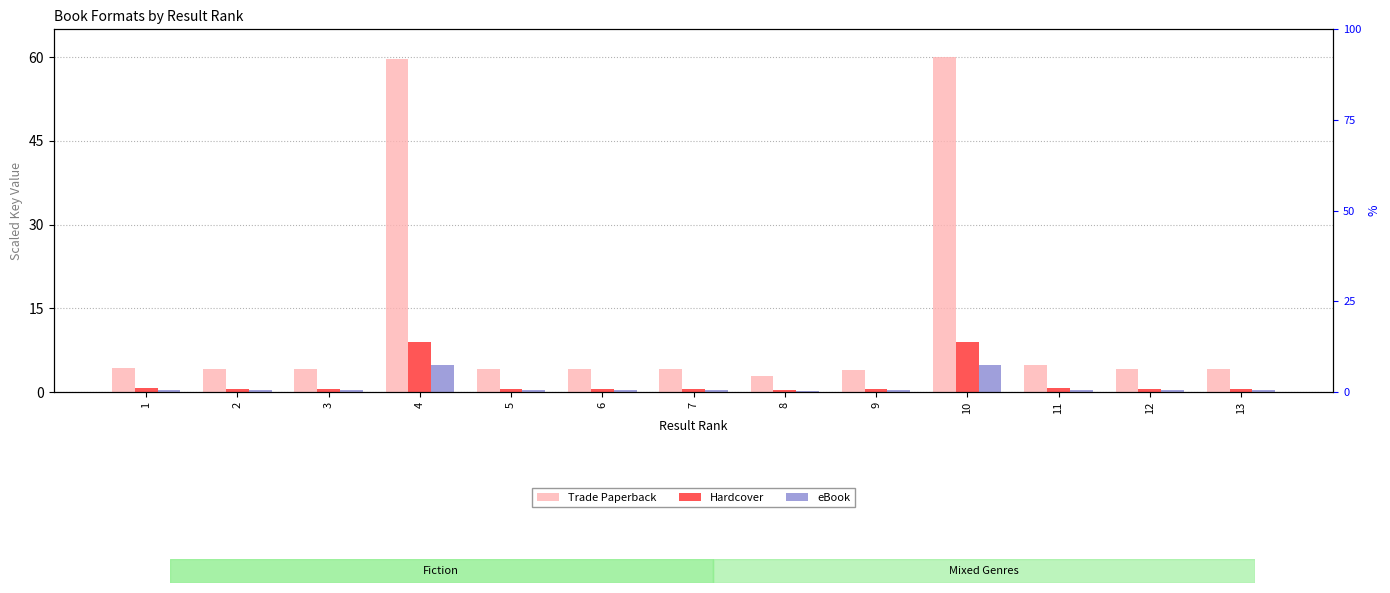

At 5, list the series in order from smallest to largest.

eBook, Hardcover, Trade Paperback